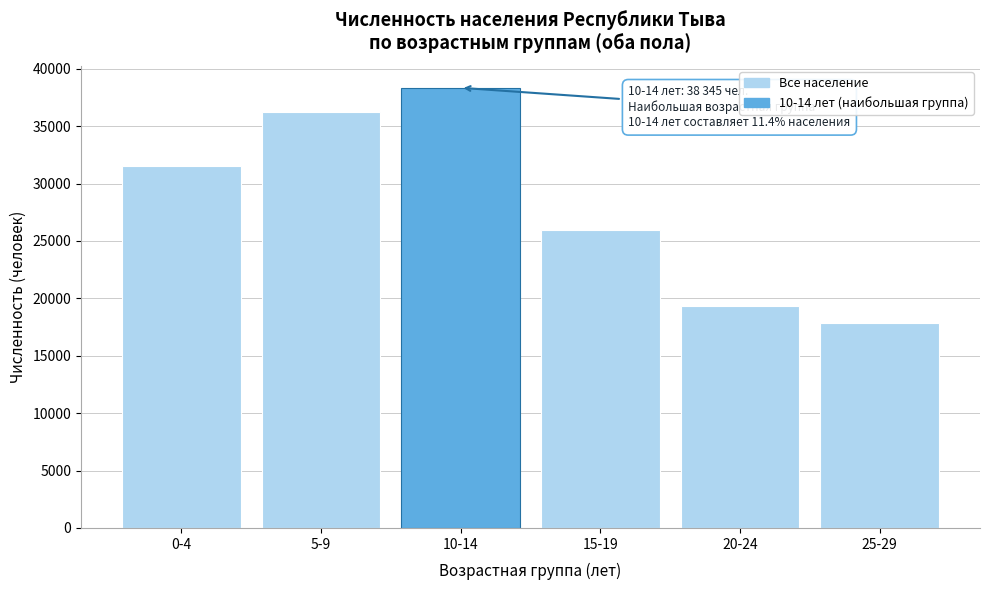

Reading left to right, extract all data points from this chart.

31568	36202	38345	25953	19359	17861